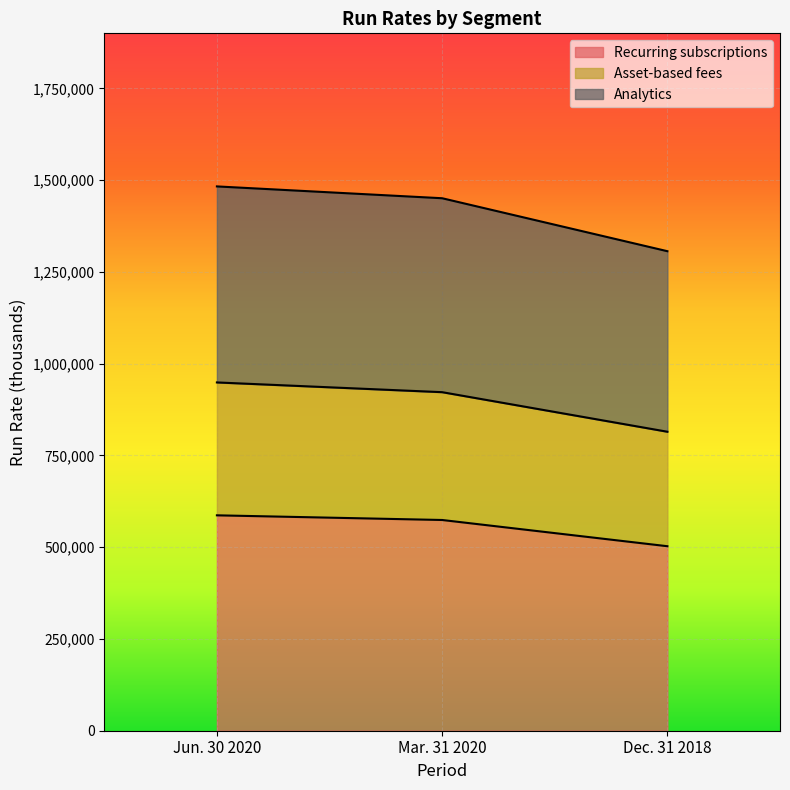

The value of Recurring subscriptions at Jun. 30 2020 is 303889. True or false?

False